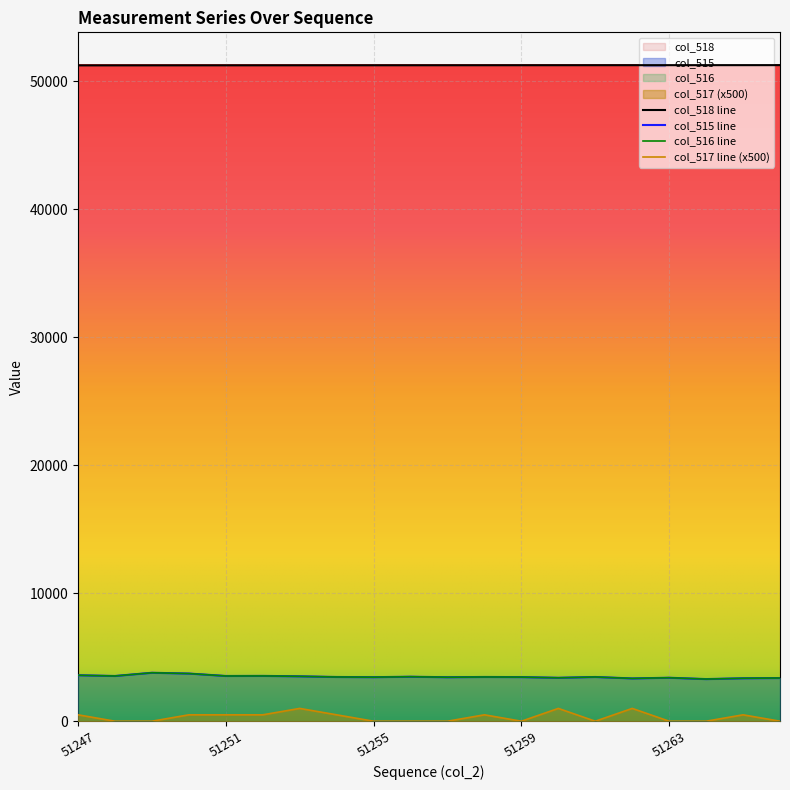

The col_518 series shows 89088 at 51255. True or false?

False